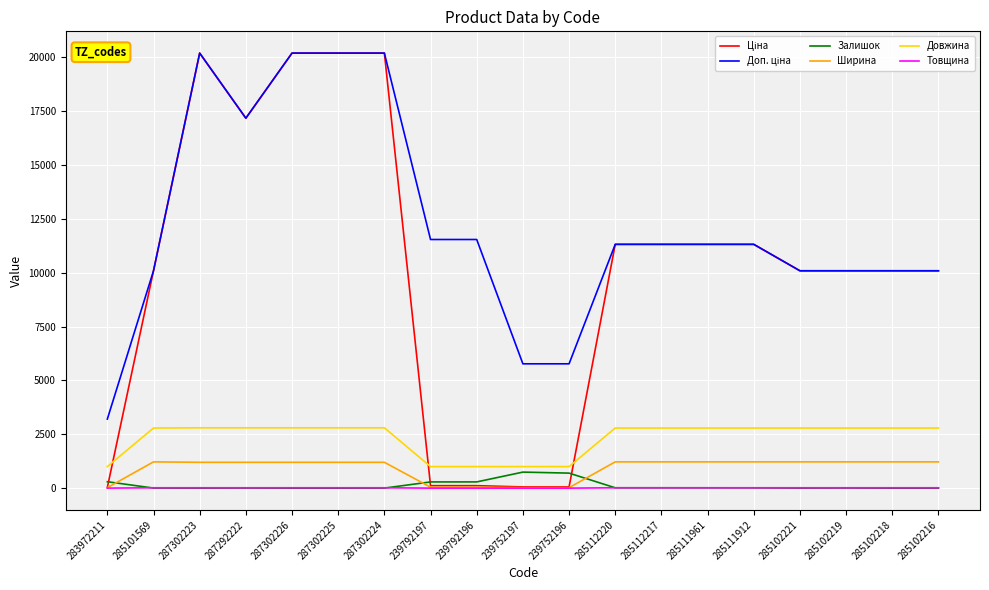

Is the value of Довжина at 287302226 greater than the value of Ширина at 285101569?

Yes